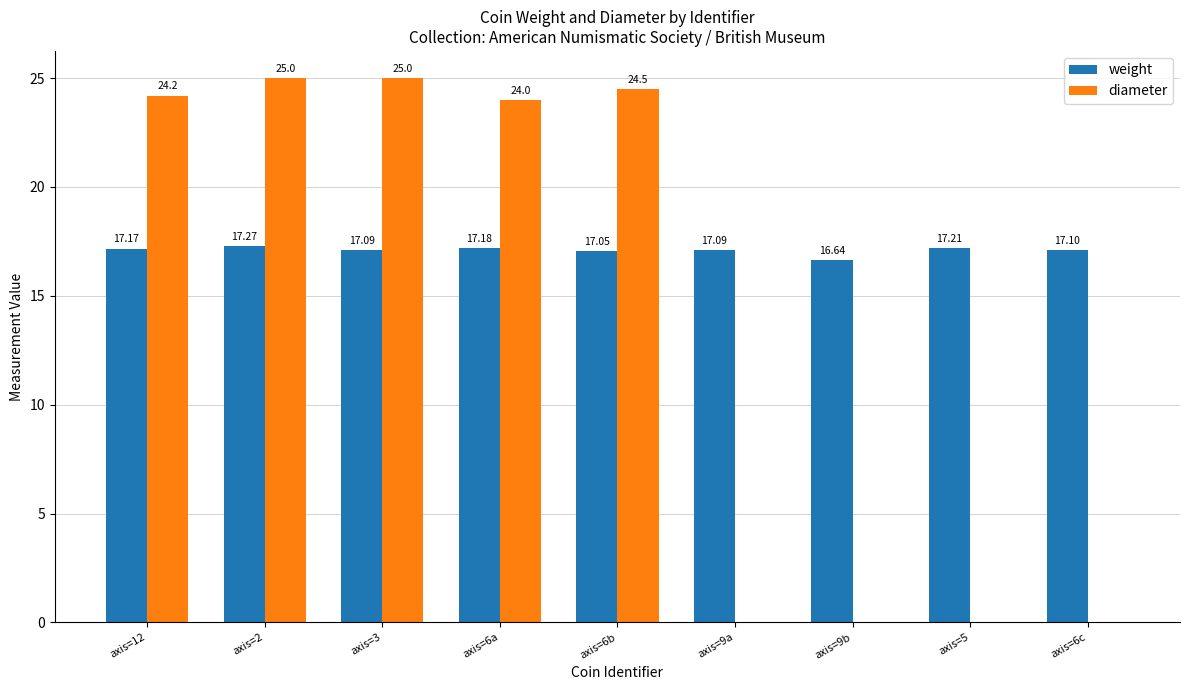

Between axis=12 and axis=6b, which series saw the biggest shift?

diameter